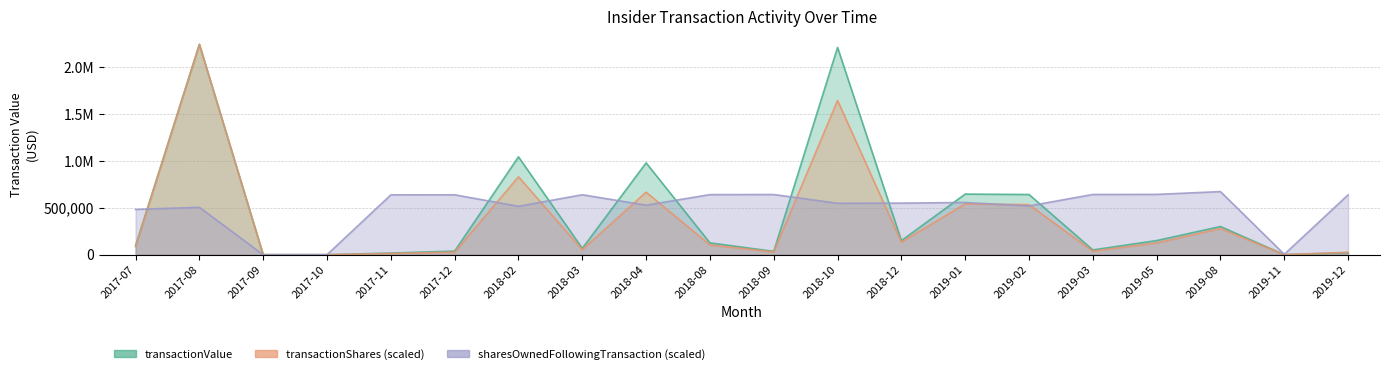

True or false: transactionValue has a value of -723575.0 at 2017-10.

False